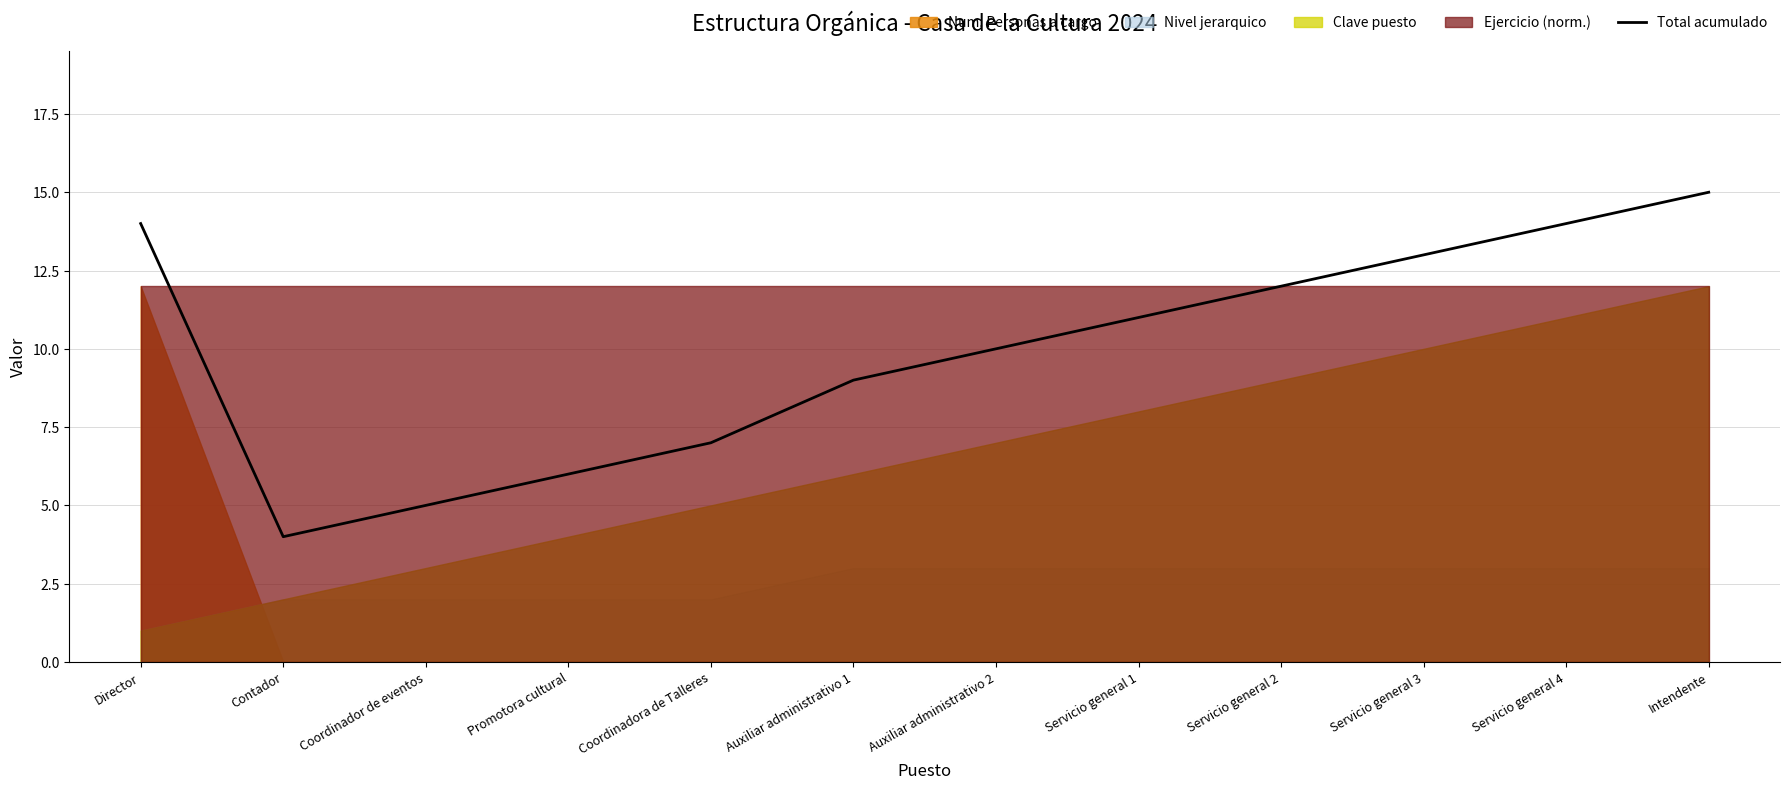

How many categories are shown in the chart?

12